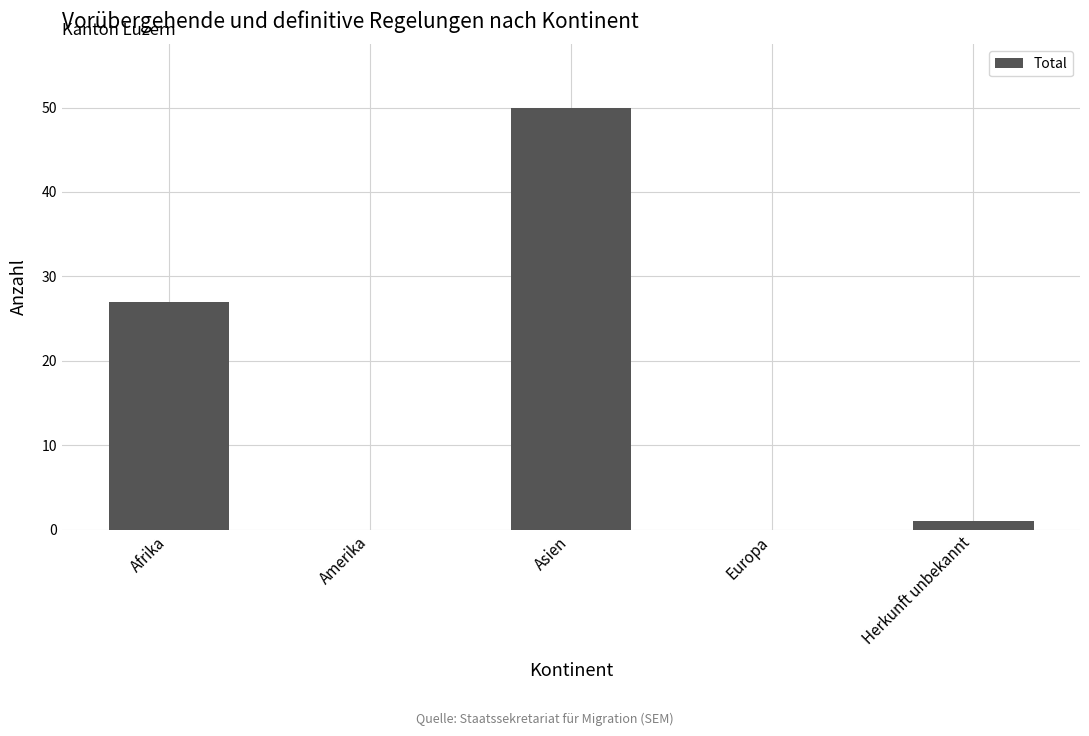

At which category does the chart reach its peak across all series?

Asien